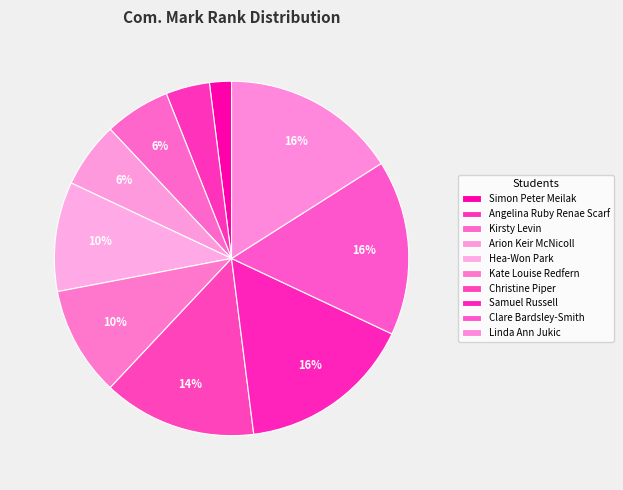

What percentage is the Arion Keir McNicoll slice, to the nearest percent?

6%